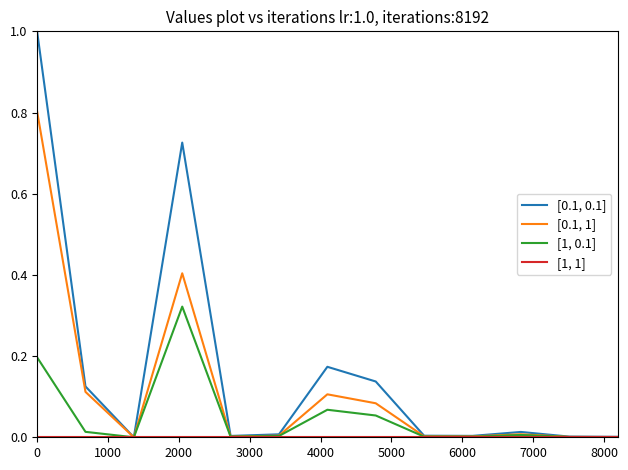

Which series has the largest range (max minus min)?

[0.1, 0.1]